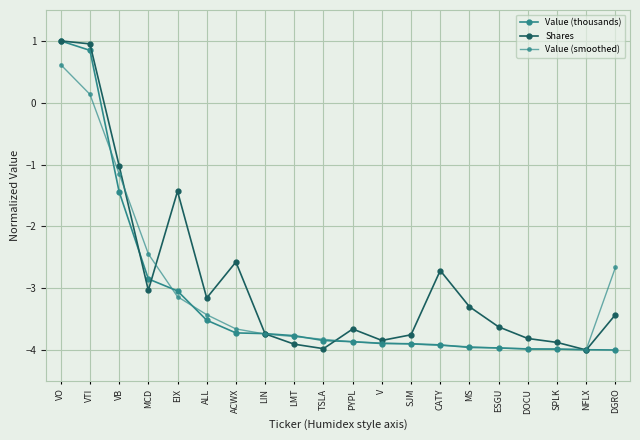

How many values in Value (thousands) are below zero?

18